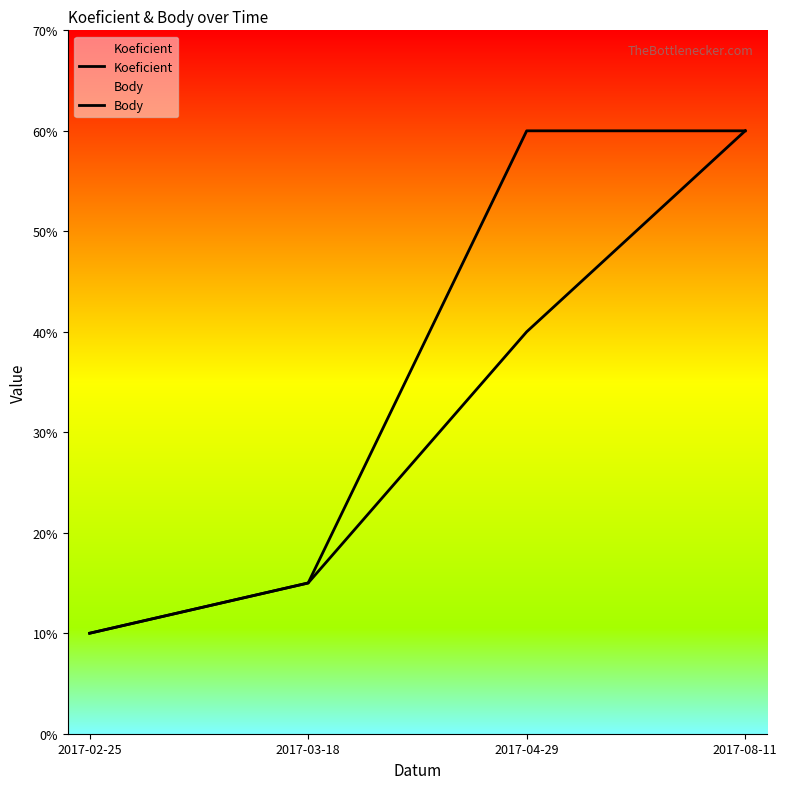

List the series in order of their peak value, highest first.

Koeficient, Body